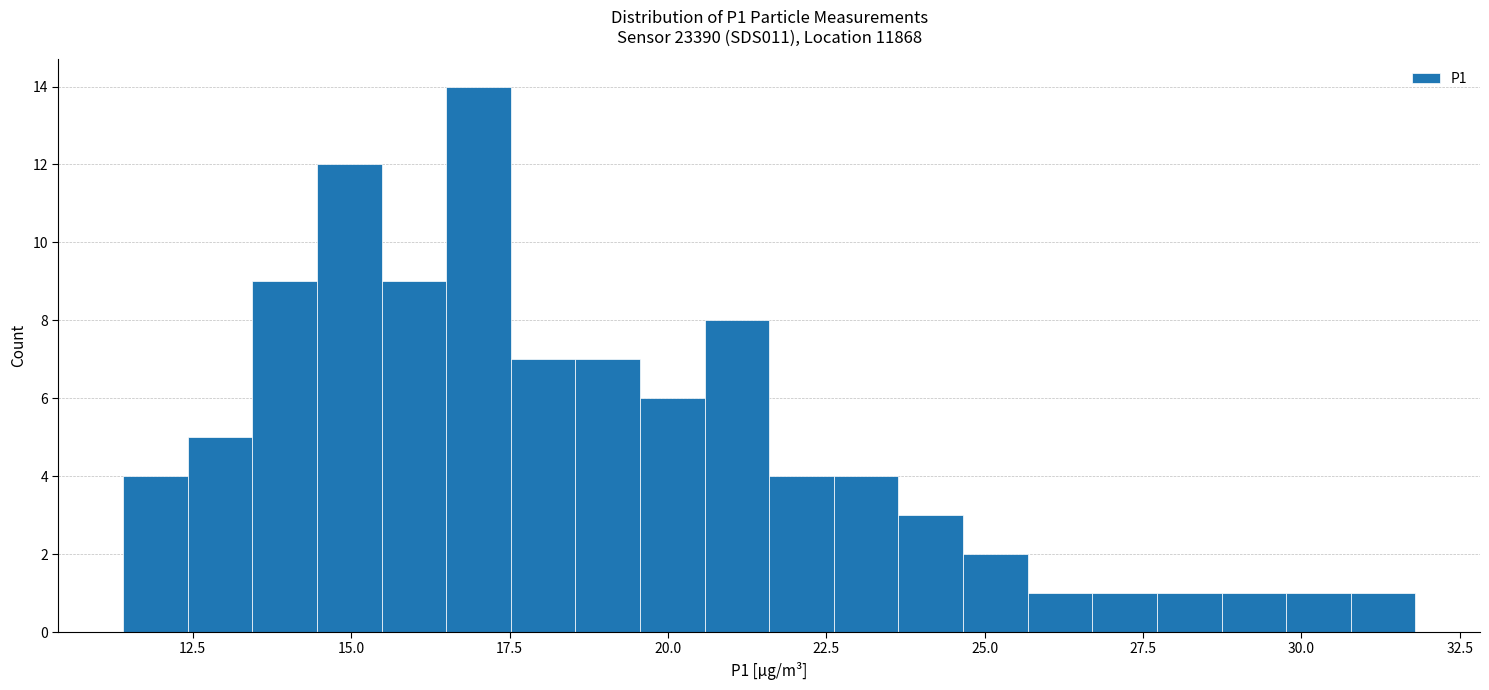

Around what value on the x-axis is the tallest bar? Give the approximate position of its centre, as read against the axis.

17.0